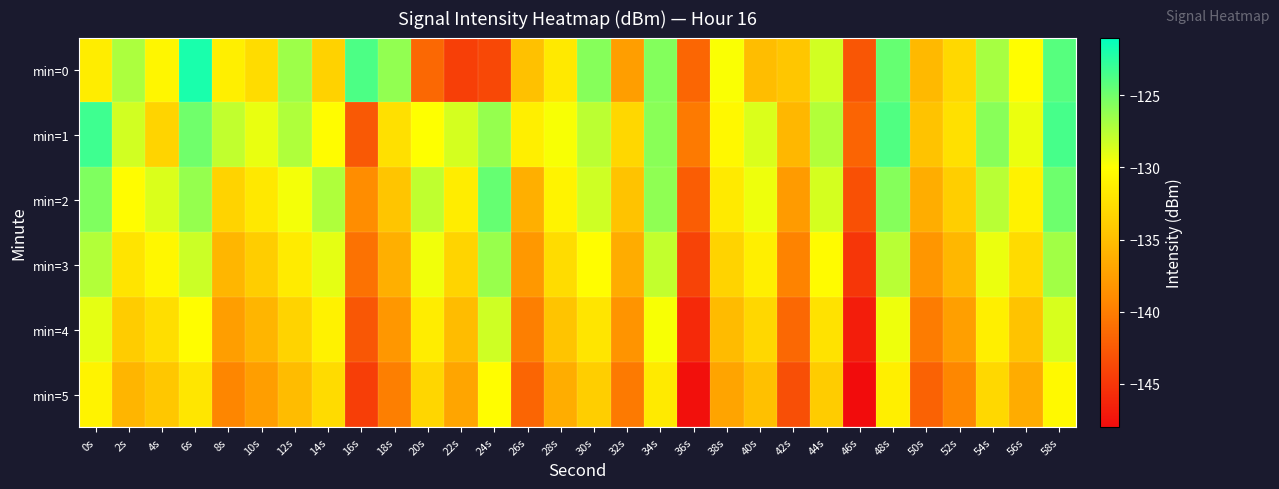

Reading right to left, list all the values displayed in this chart.

min=0: 58s=-124.1	56s=-130.2	54s=-126.9	52s=-133.1	50s=-135.4	48s=-124.6	46s=-142.8	44s=-128.4	42s=-134.4	40s=-135.1	38s=-129.8	36s=-141.6	34s=-125.7	32s=-137.5	30s=-125.8	28s=-131.7	26s=-134.9	24s=-143.8	22s=-144.4	20s=-141.5	18s=-126.2	16s=-123.7	14s=-133.5	12s=-126.6	10s=-132.8	8s=-131.3	6s=-121.9	4s=-130.7	2s=-127.1	0s=-131.4
min=1: 58s=-123.5	56s=-129.3	54s=-125.8	52s=-132.4	50s=-134.7	48s=-123.9	46s=-141.8	44s=-127.3	42s=-135.6	40s=-128.7	38s=-130.5	36s=-140.2	34s=-125.9	32s=-133.1	30s=-127.6	28s=-129.8	26s=-131.2	24s=-126.3	22s=-128.5	20s=-130.0	18s=-132.4	16s=-142.6	14s=-130.2	12s=-127.2	10s=-129.2	8s=-127.9	6s=-125.0	4s=-133.3	2s=-128.4	0s=-123.2
min=2: 58s=-124.9	56s=-131.0	54s=-127.5	52s=-133.8	50s=-136.4	48s=-125.7	46s=-143.2	44s=-128.5	42s=-137.8	40s=-129.4	38s=-131.6	36s=-142.3	34s=-126.1	32s=-134.7	30s=-128.3	28s=-130.9	26s=-136.2	24s=-124.6	22s=-131.4	20s=-127.8	18s=-134.5	16s=-138.9	14s=-127.2	12s=-129.6	10s=-131.8	8s=-133.4	6s=-126.3	4s=-128.7	2s=-130.2	0s=-125.5
min=3: 58s=-126.7	56s=-132.8	54s=-129.3	52s=-135.6	50s=-138.2	48s=-127.5	46s=-145.0	44s=-130.3	42s=-139.6	40s=-131.2	38s=-133.4	36s=-144.1	34s=-127.9	32s=-136.5	30s=-130.1	28s=-132.7	26s=-138.0	24s=-126.4	22s=-133.3	20s=-129.5	18s=-136.2	16s=-140.8	14s=-129.1	12s=-131.5	10s=-133.9	8s=-135.7	6s=-128.2	4s=-130.6	2s=-132.1	0s=-127.3
min=4: 58s=-128.6	56s=-134.7	54s=-131.2	52s=-137.5	50s=-140.1	48s=-129.4	46s=-146.8	44s=-132.2	42s=-141.5	40s=-133.1	38s=-135.3	36s=-145.9	34s=-129.8	32s=-138.4	30s=-132.0	28s=-134.6	26s=-139.9	24s=-128.3	22s=-135.2	20s=-131.4	18s=-138.1	16s=-142.7	14s=-131.0	12s=-133.4	10s=-135.8	8s=-137.6	6s=-130.1	4s=-132.5	2s=-134.0	0s=-129.1
min=5: 58s=-130.4	56s=-136.5	54s=-133.0	52s=-139.3	50s=-141.9	48s=-131.2	46s=-148.6	44s=-134.0	42s=-143.3	40s=-134.9	38s=-137.1	36s=-147.7	34s=-131.6	32s=-140.2	30s=-133.8	28s=-136.4	26s=-141.7	24s=-130.1	22s=-137.0	20s=-133.2	18s=-139.9	16s=-144.5	14s=-132.8	12s=-135.2	10s=-137.6	8s=-139.4	6s=-131.9	4s=-134.3	2s=-135.8	0s=-130.9